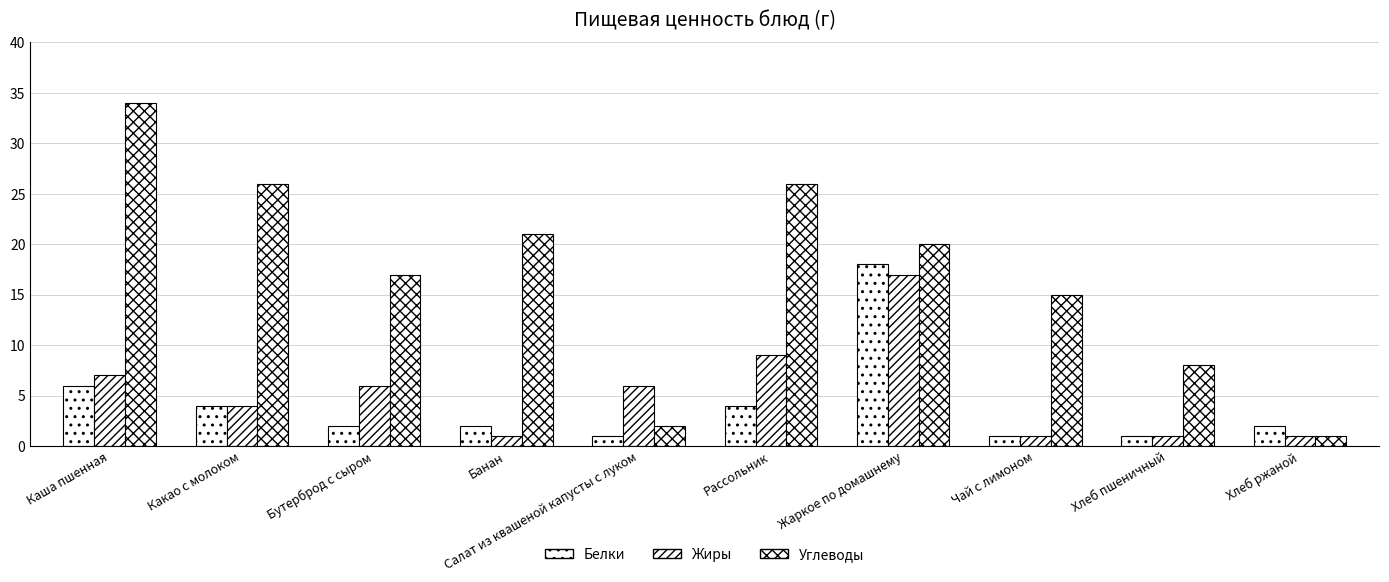

What is the total value across all series at Хлеб ржаной?

4